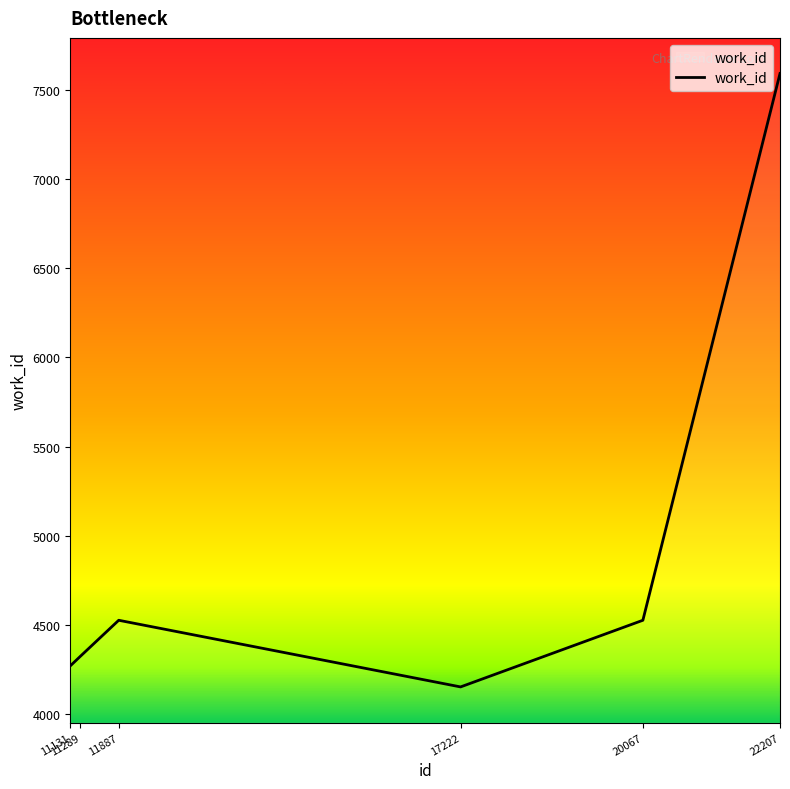

How many interior local valleys (lower than both neighbors) does the data have?

1